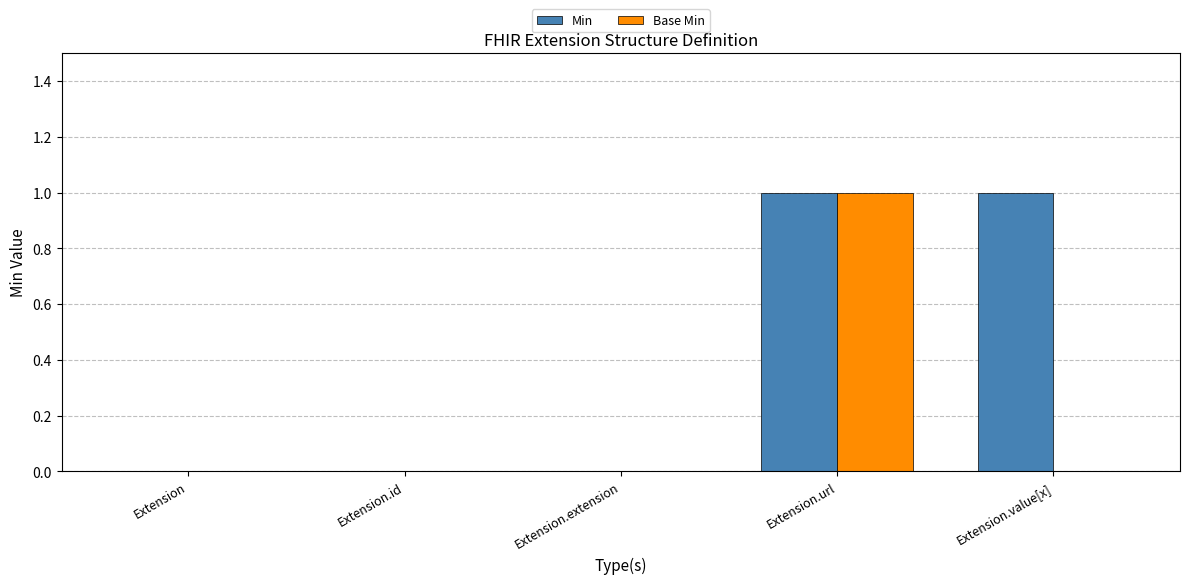

At which label does Base Min reach its peak?

Extension.url